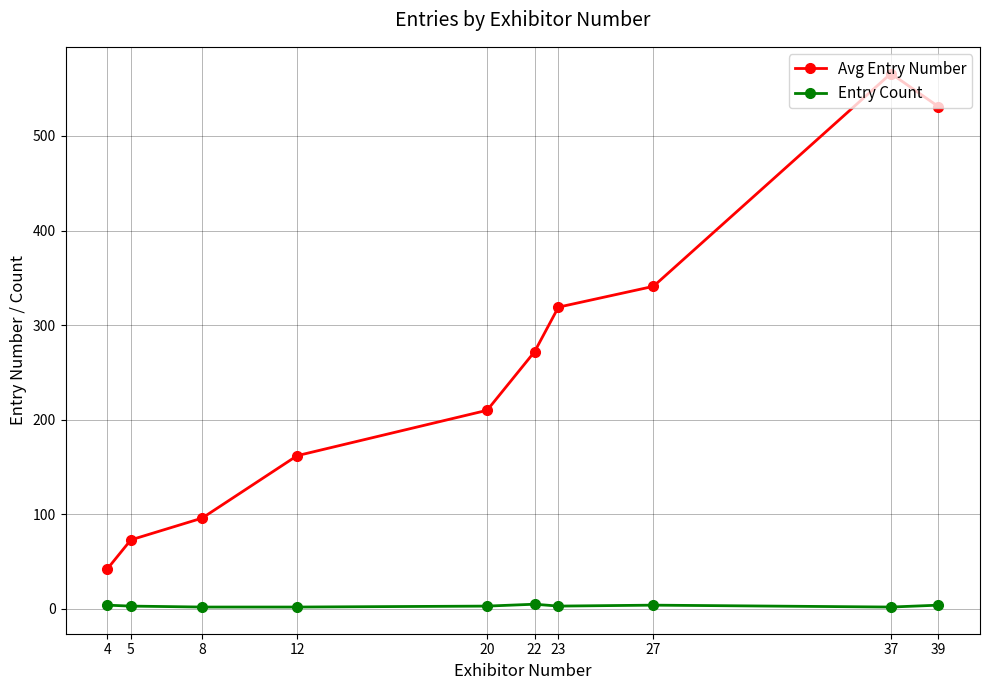

What is the approximate value of Avg Entry Number at 23, to the nearest 50?

300